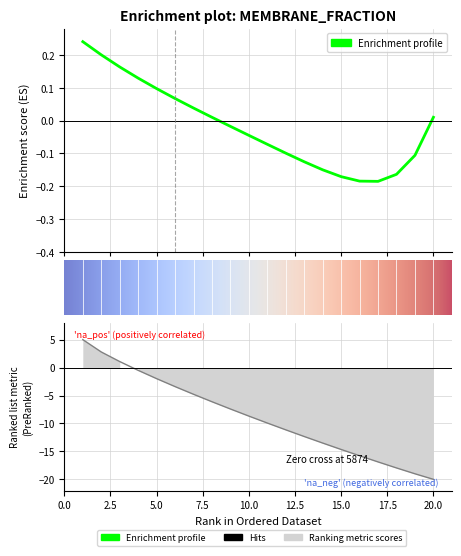

True or false: the data shows 7.0 at 1.

False